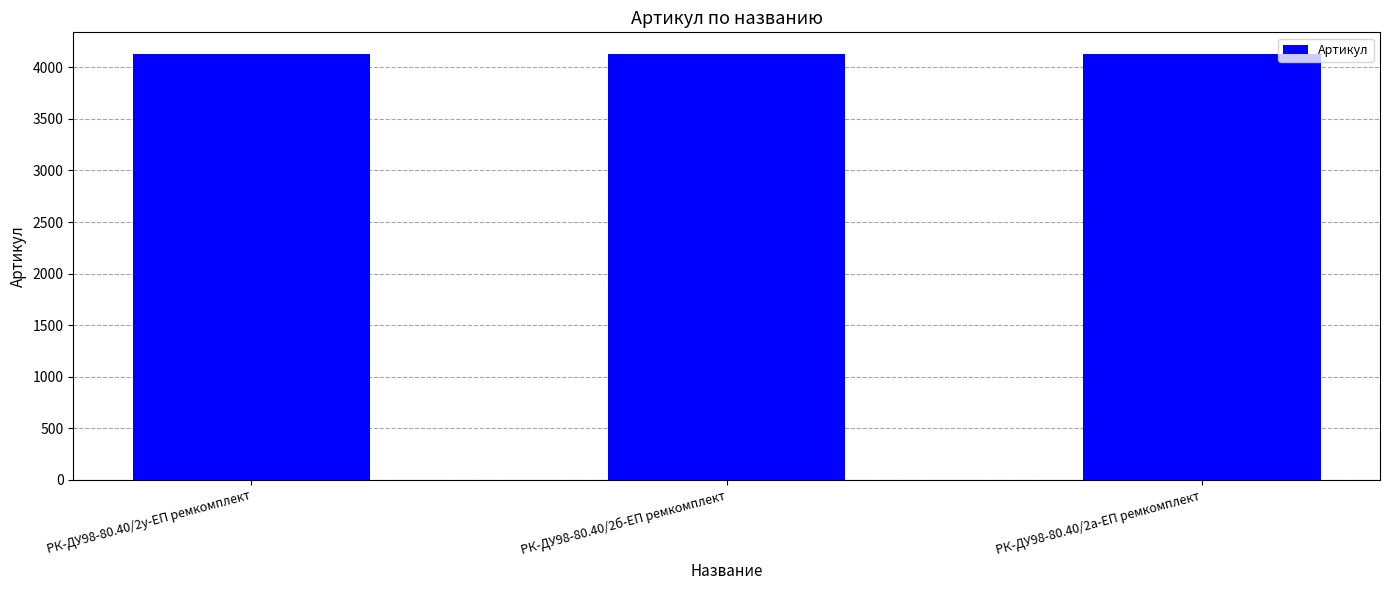

What is the maximum value shown in the chart?

4133